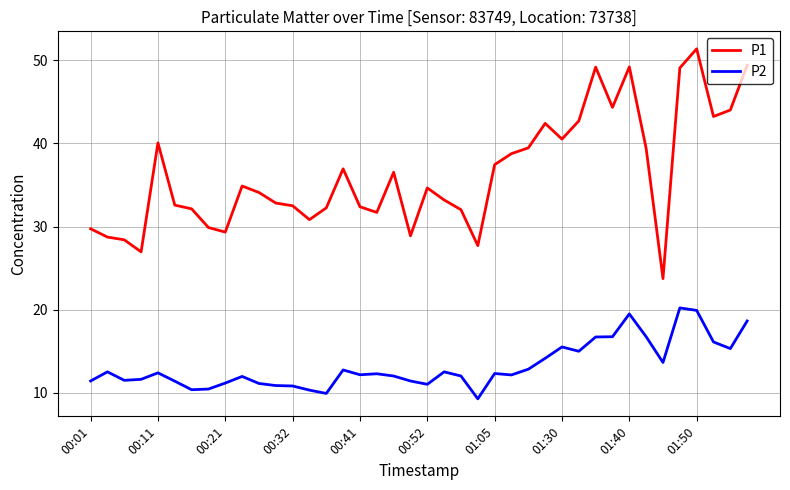

True or false: P2 and P1 intersect in this chart.

False